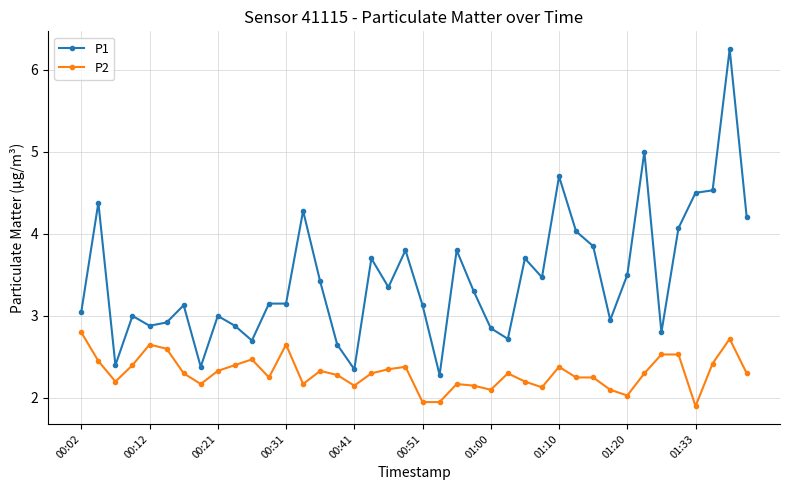

True or false: P1 and P2 intersect in this chart.

False